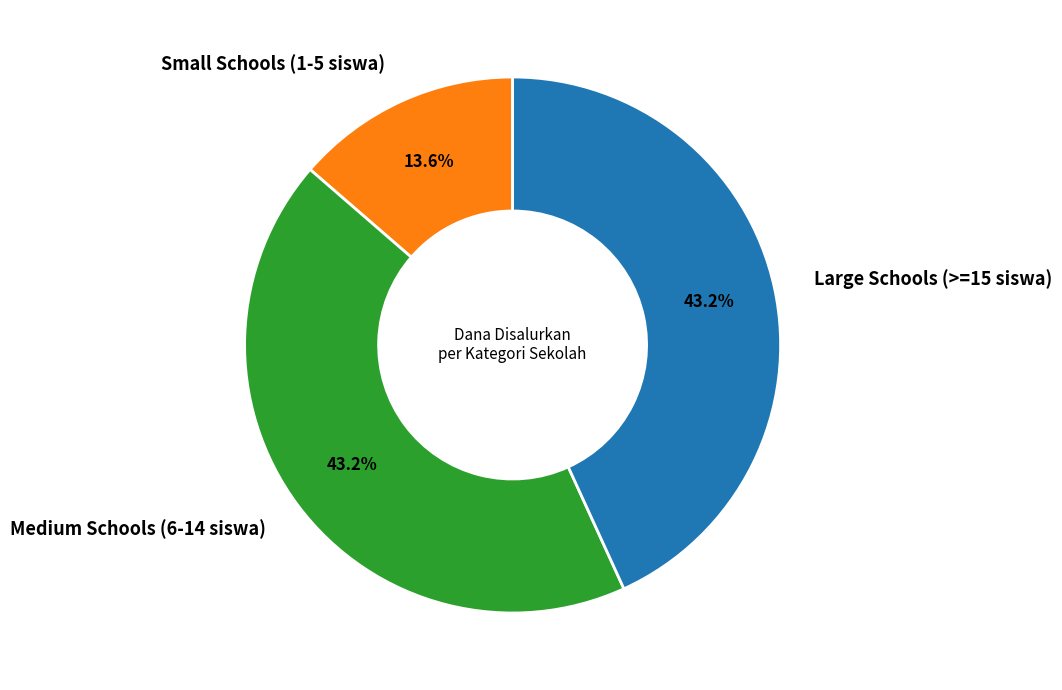

Combined, do Medium Schools (6-14 siswa) and Large Schools (>=15 siswa) account for over 50%?

Yes